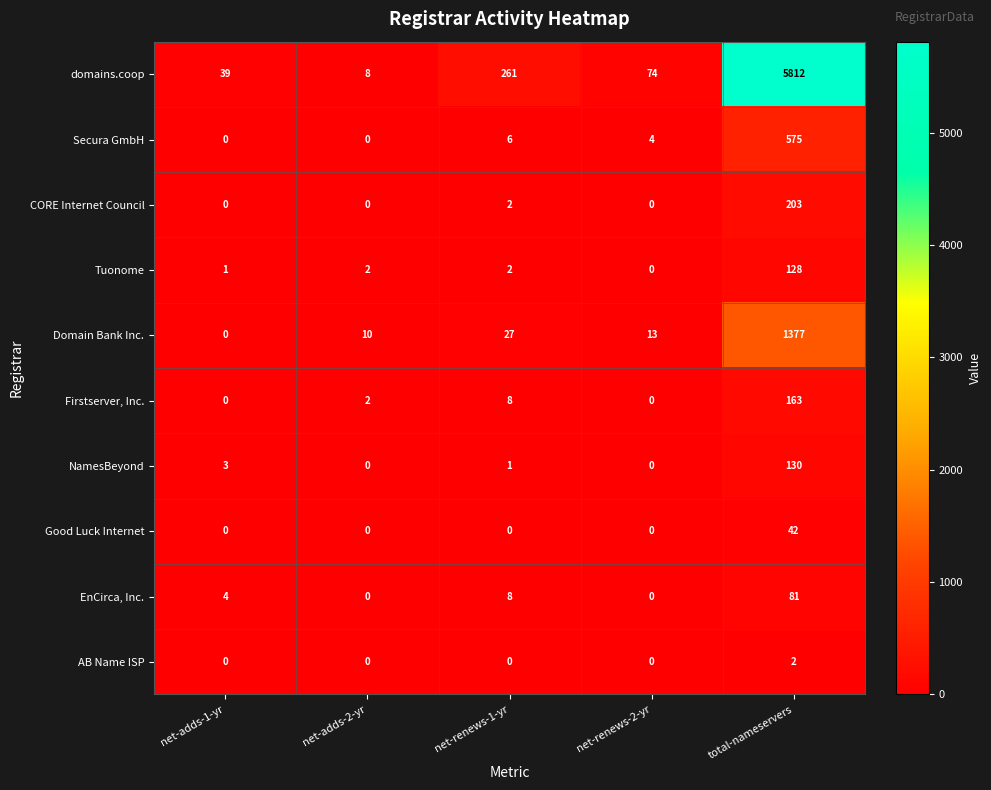

What is the sum of the domains.coop values at net-renews-2-yr and net-adds-2-yr?

82